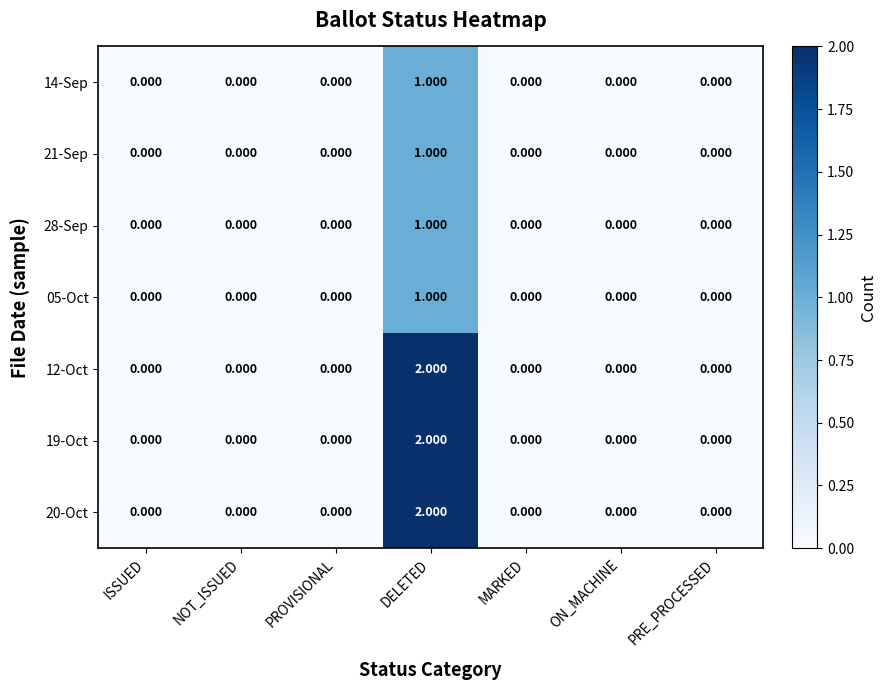

Is the value of 21-Sep at PRE_PROCESSED greater than the value of 19-Oct at DELETED?

No